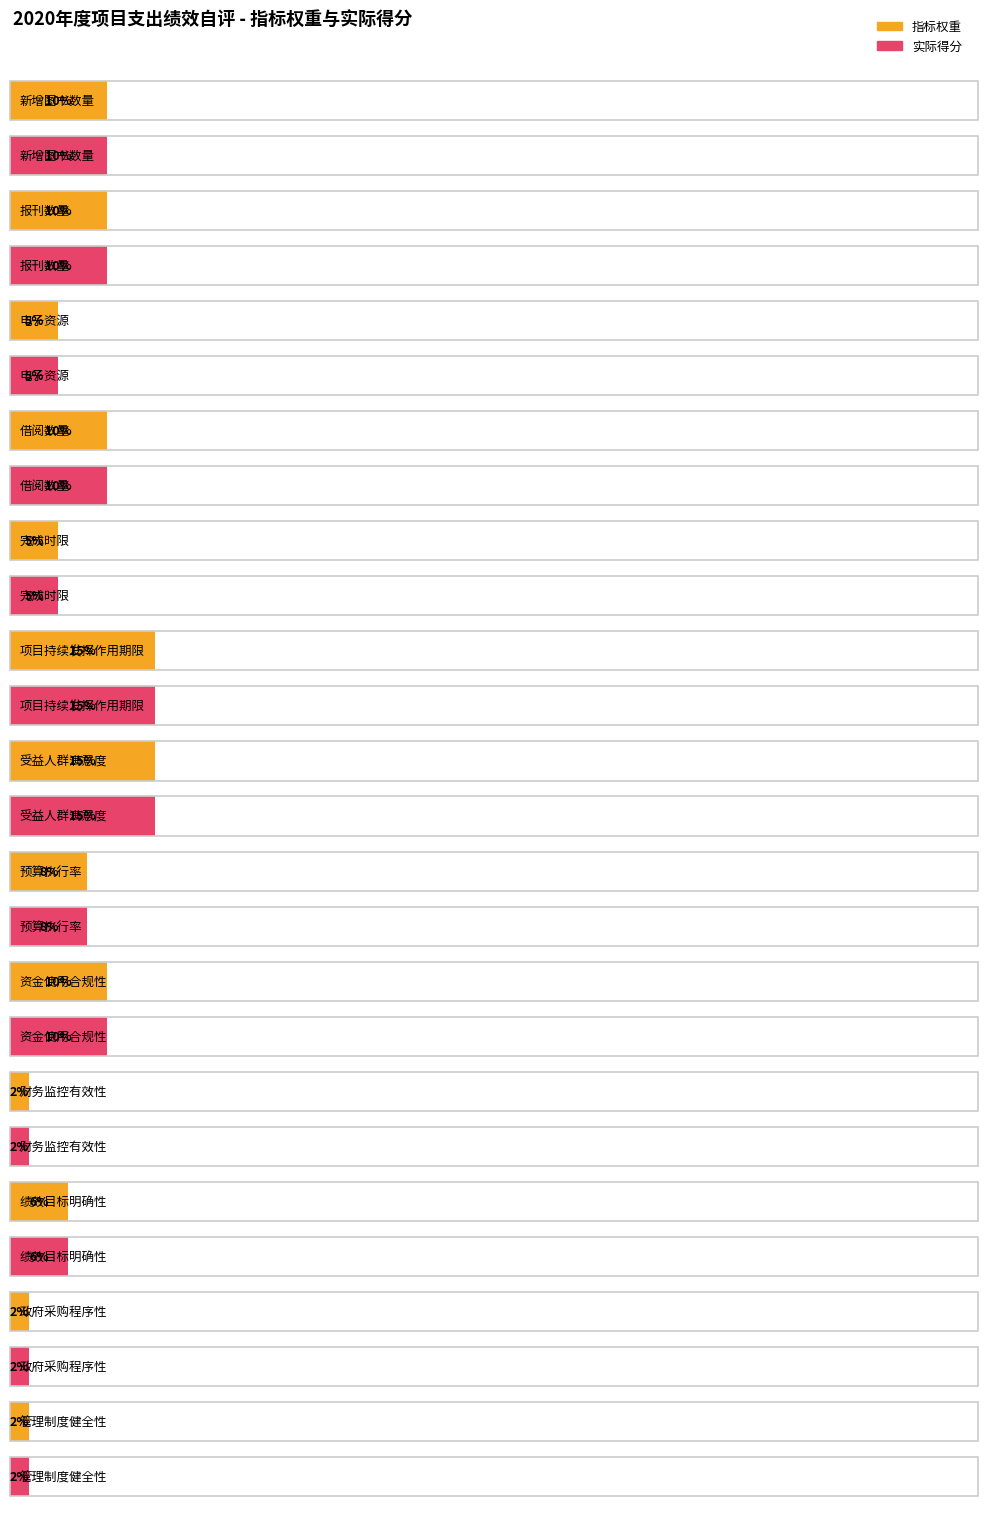

Which series has the largest range (max minus min)?

指标权重